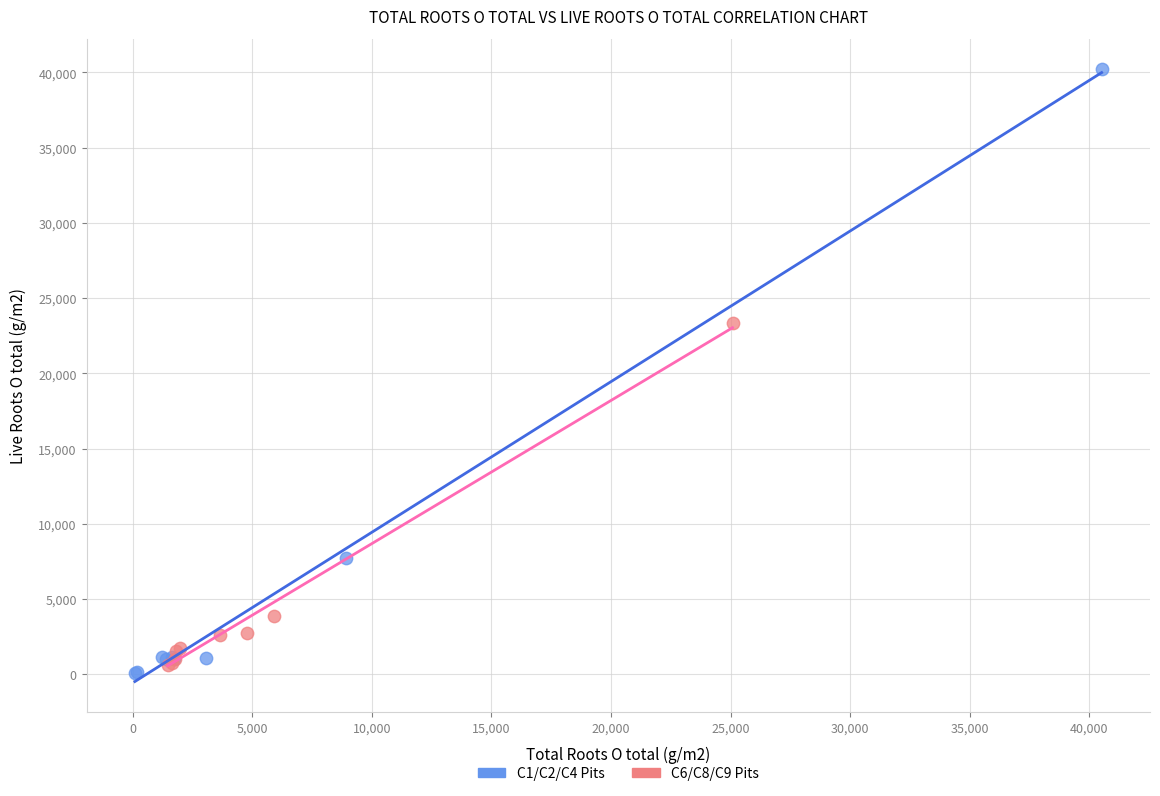

What are all the series names shown in the legend?

C1/C2/C4 Pits, C6/C8/C9 Pits